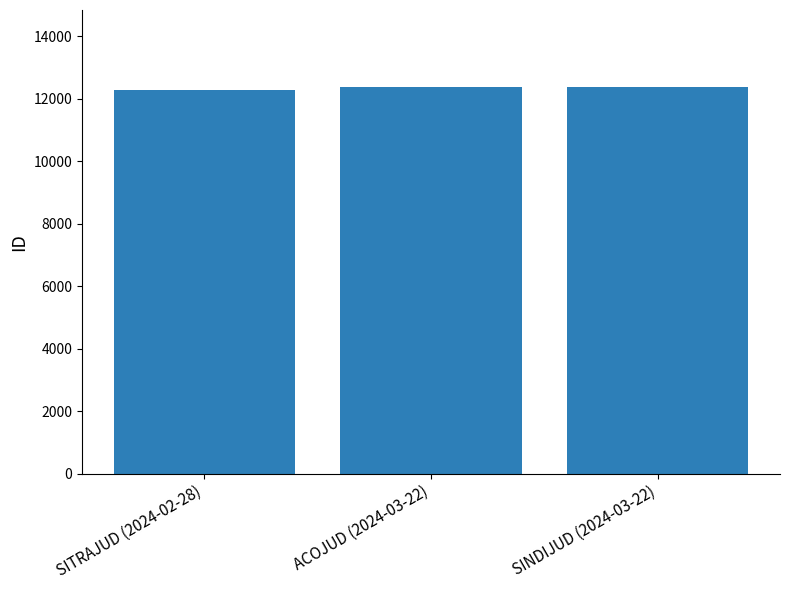

What is the greatest value displayed?

12365